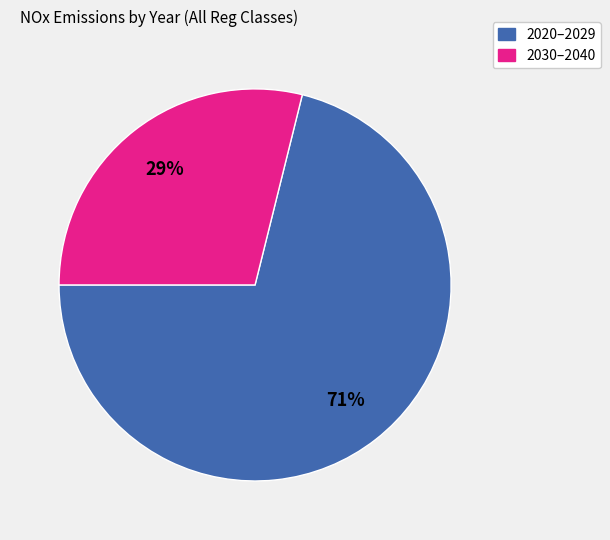

To the nearest percent, what is the average slice percentage?

50%